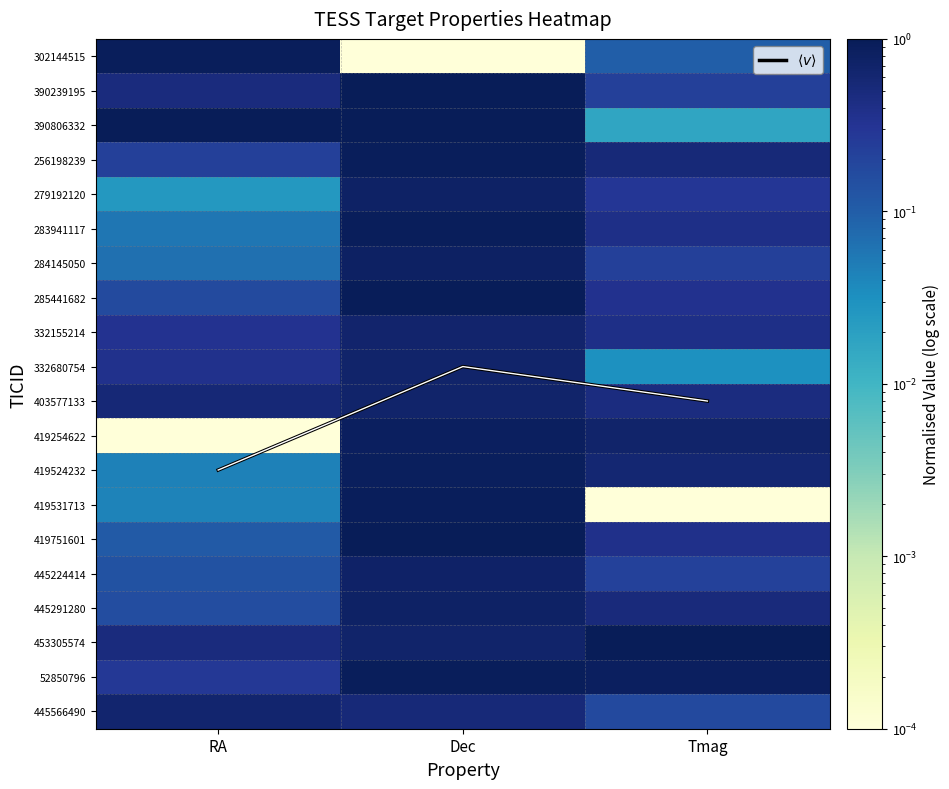

True or false: 445224414 has a value of 0.3 at Tmag.

False